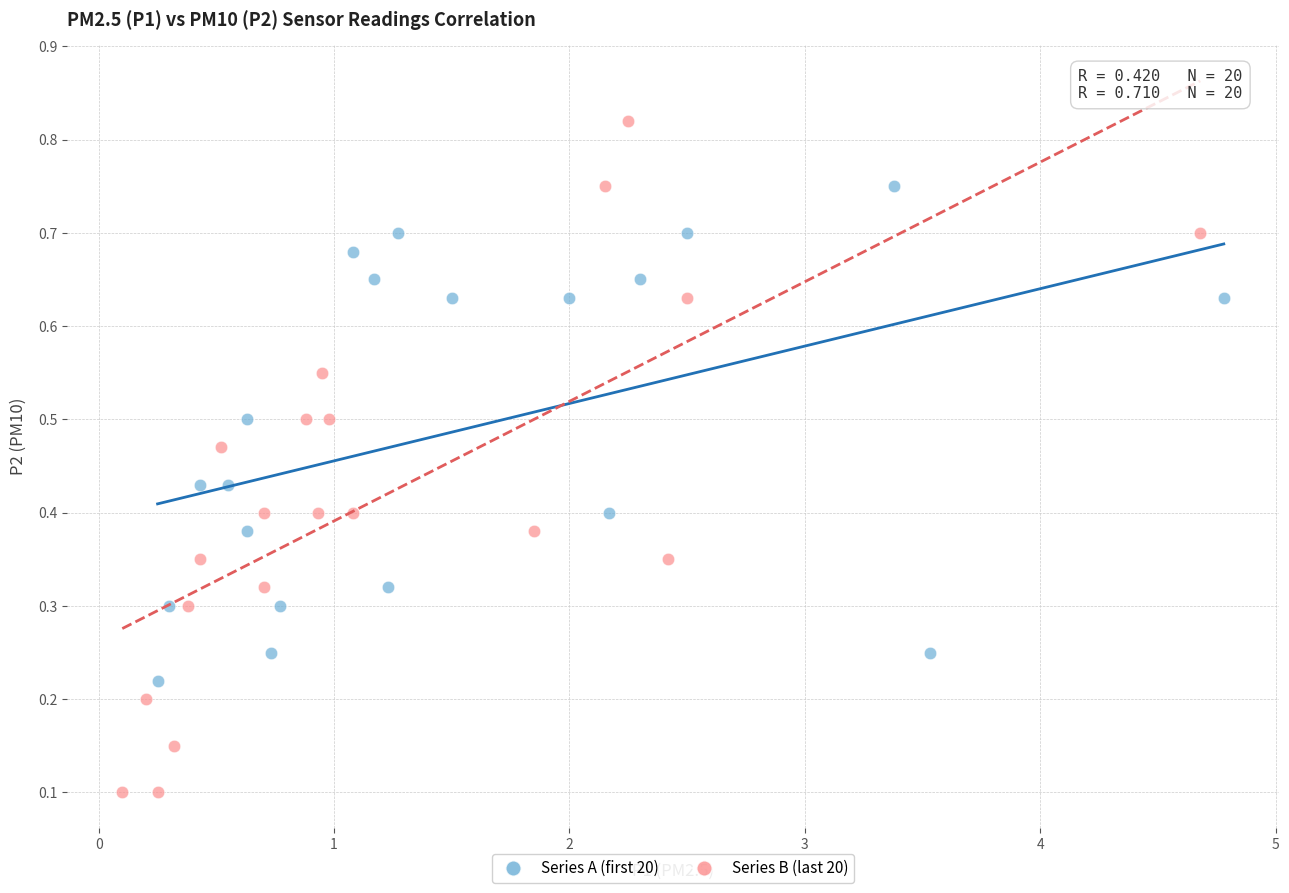

Which series reaches the minimum Y coordinate?

Series B (last 20)